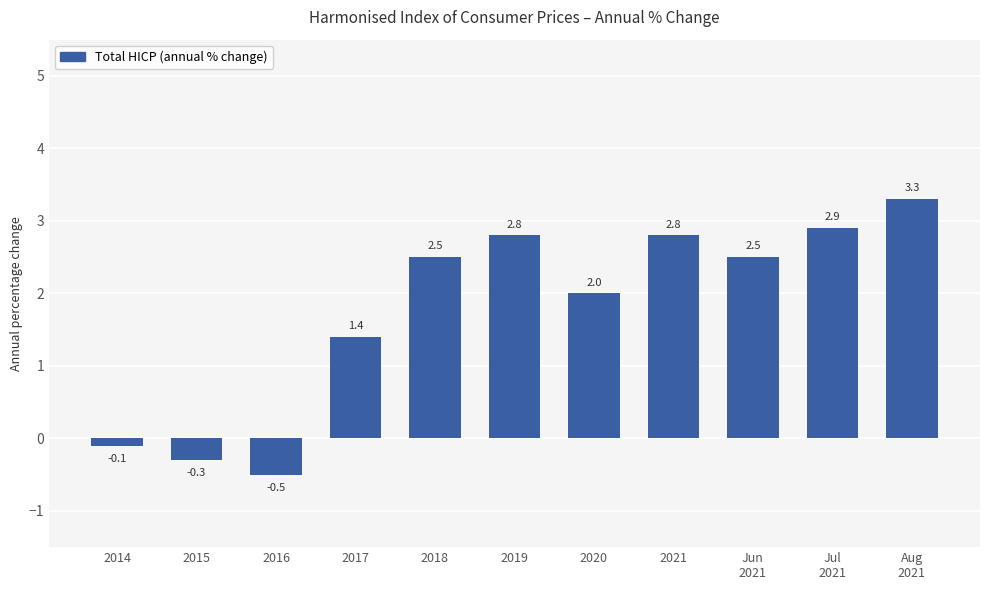

What is the ratio of the value at Jul
2021 to the value at Aug
2021?

0.9